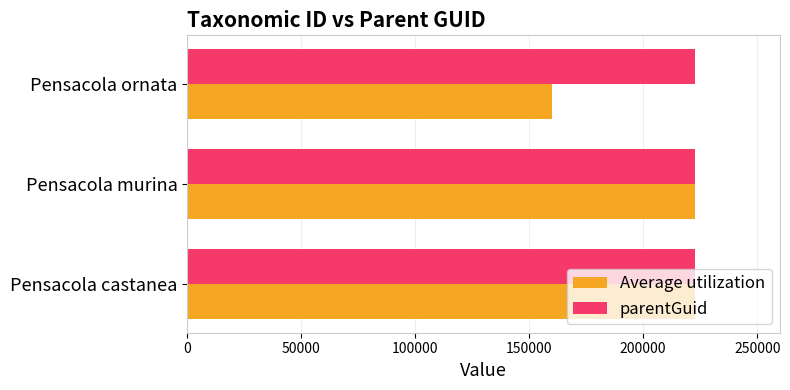

At how many categories does at least one series exceed 219924?

3